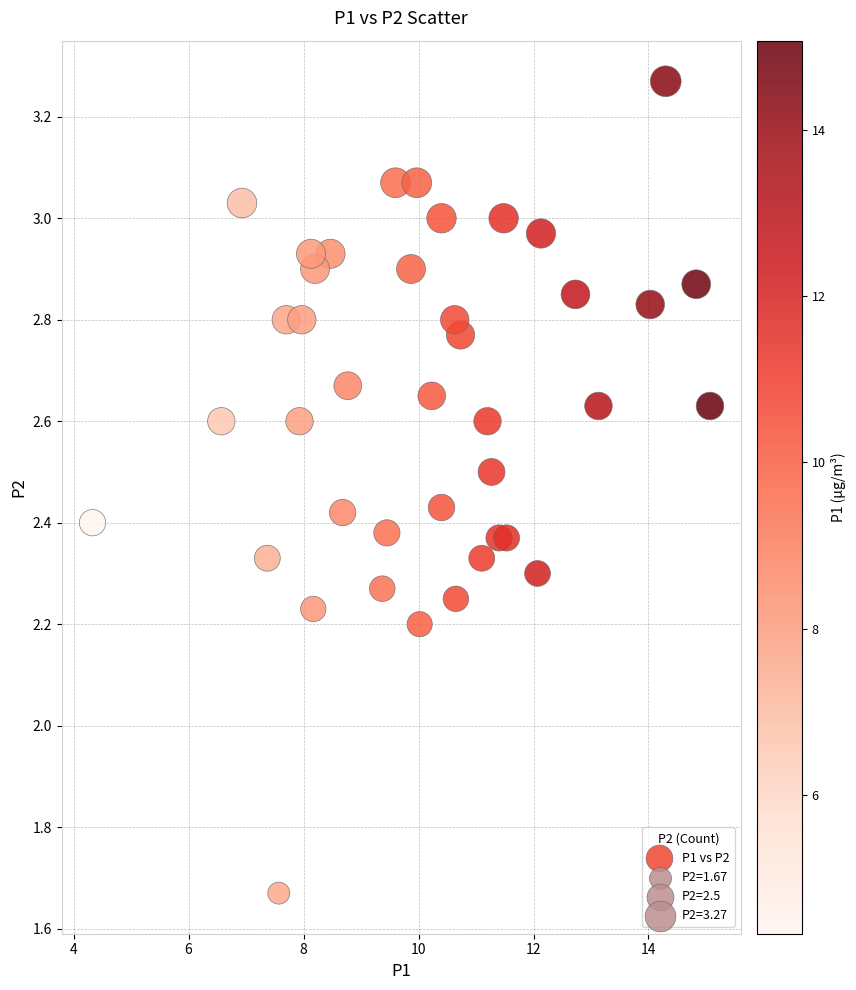

What is the range of Y values (max minus min)?

1.6